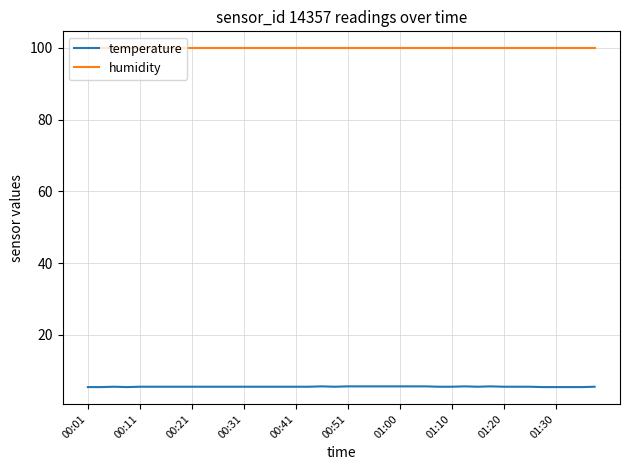

What is the minimum value for temperature?

5.4